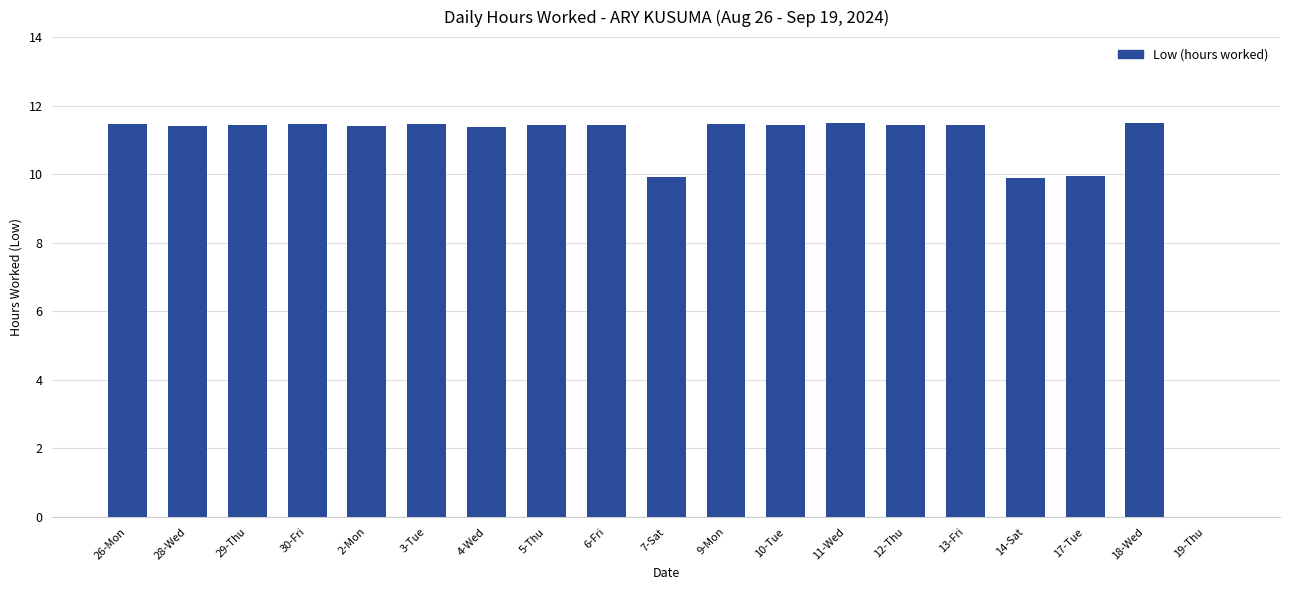

Between 28-Wed and 14-Sat, which is larger?

28-Wed